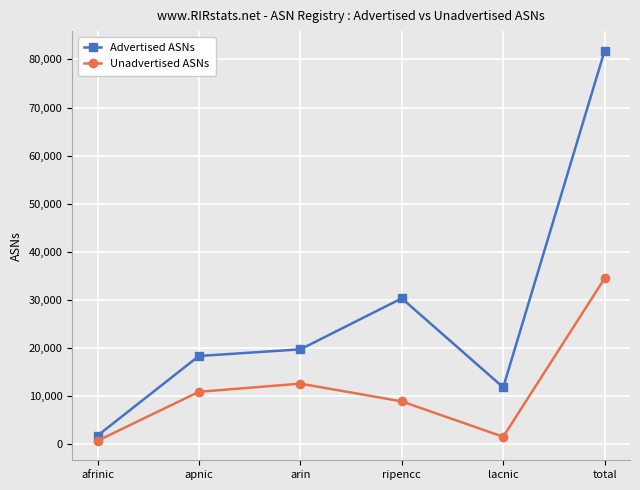

Rank the series at ripencc from lowest to highest value.

Unadvertised ASNs, Advertised ASNs